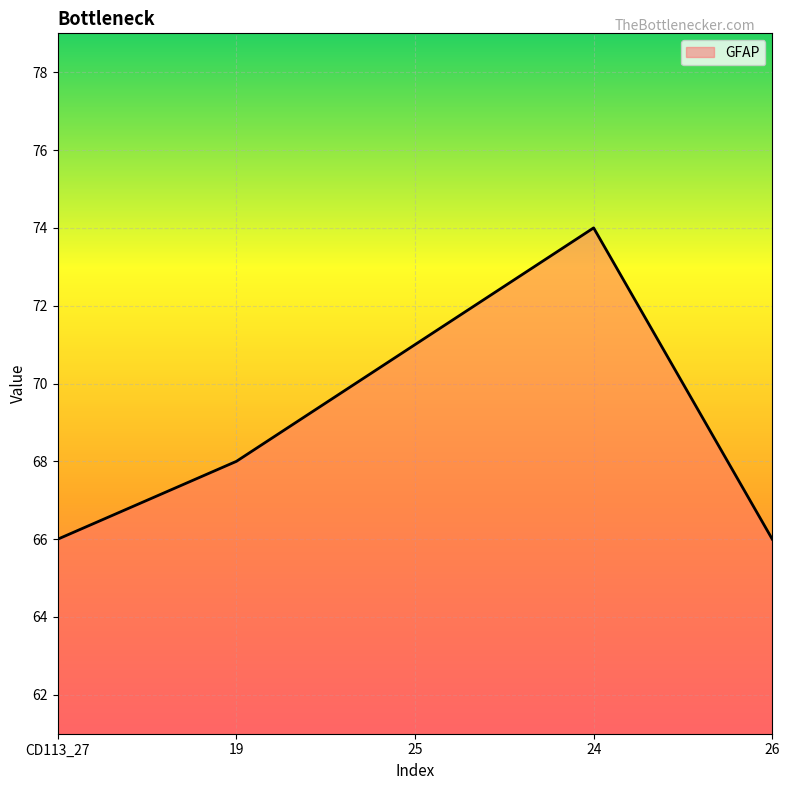

Does the chart display data point markers on the line(s)?

No